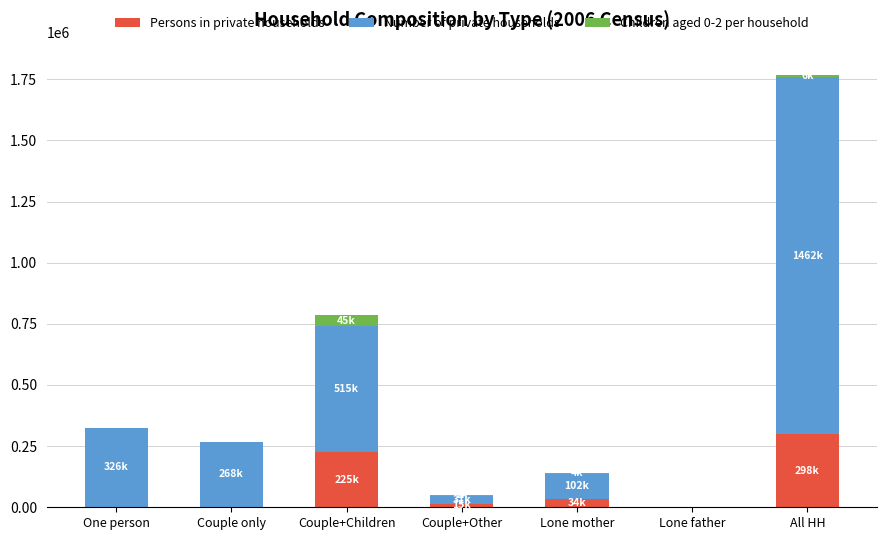

Which category has the highest value in the Persons in private households series?

All HH